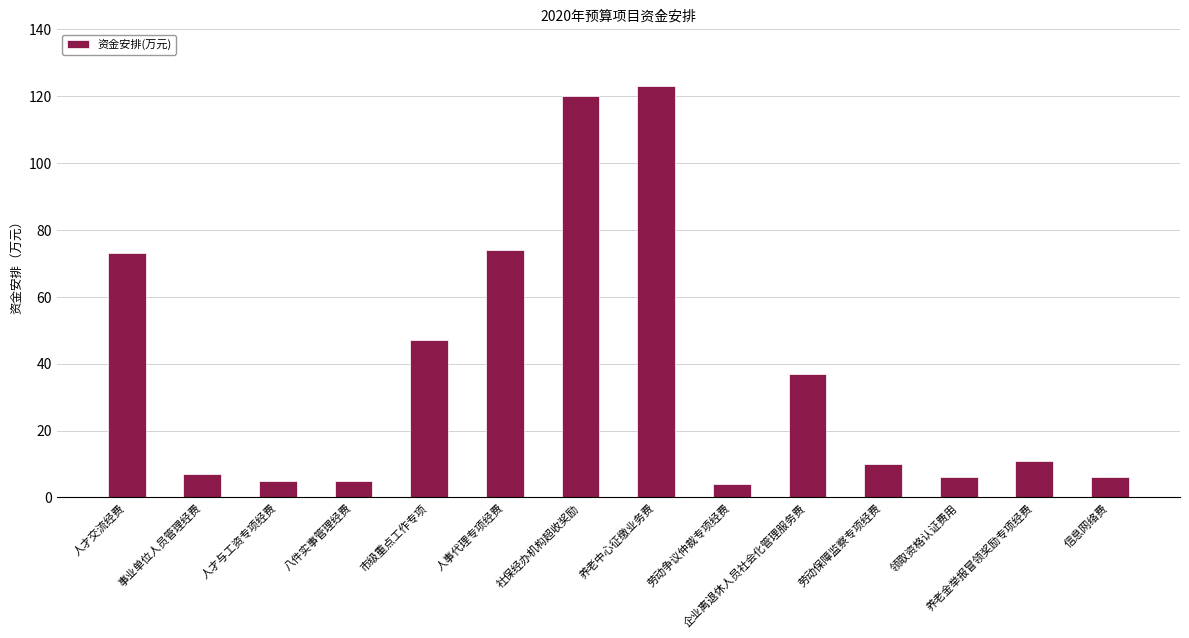

True or false: the data shows 6.0 at 信息网络费.

True